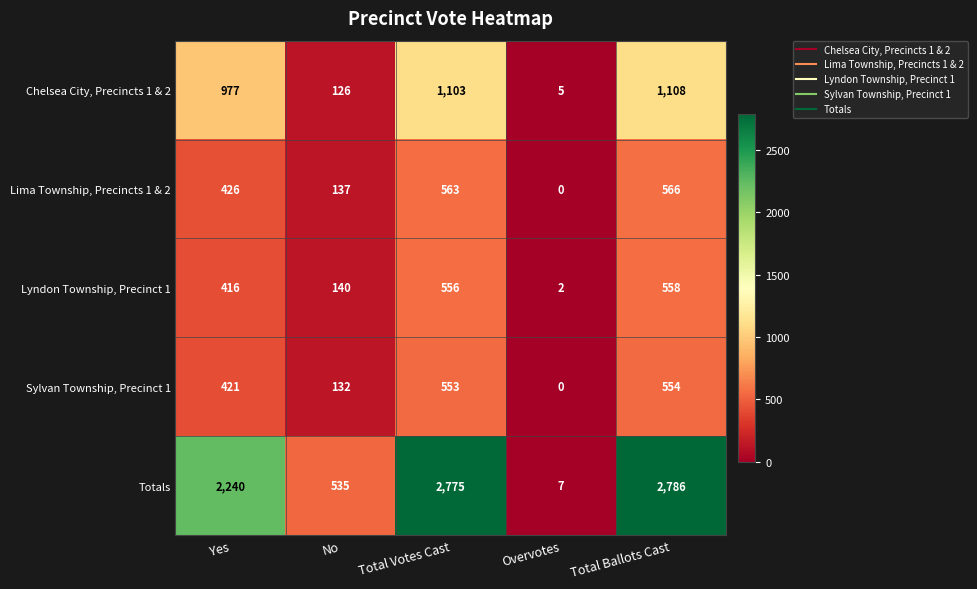

At No, list the series in order from largest to smallest.

Totals, Lyndon Township, Precinct 1, Lima Township, Precincts 1 & 2, Sylvan Township, Precinct 1, Chelsea City, Precincts 1 & 2